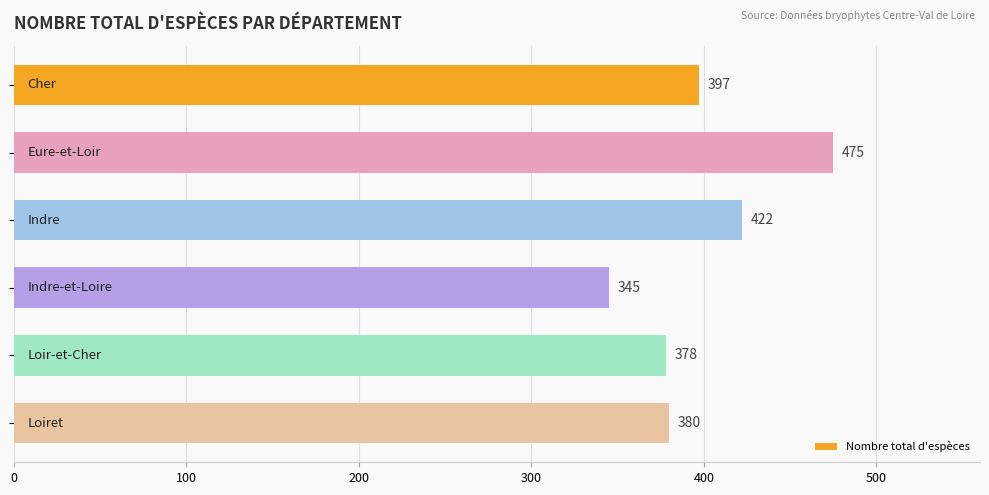

What is the minimum value shown in the chart?

345